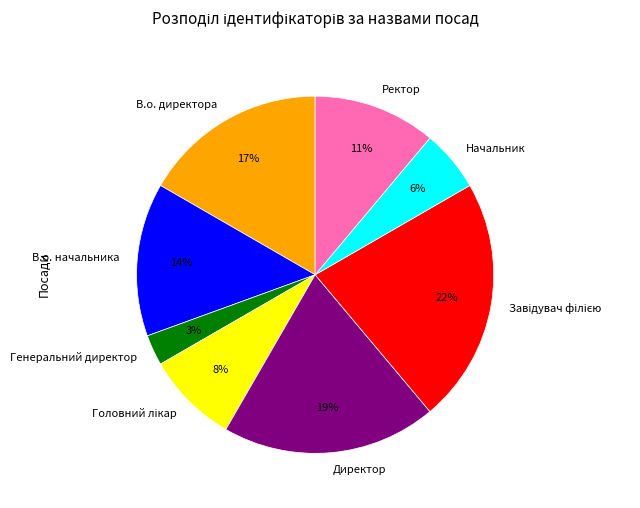

The В.о. директора slice represents 6% of the pie. True or false?

False